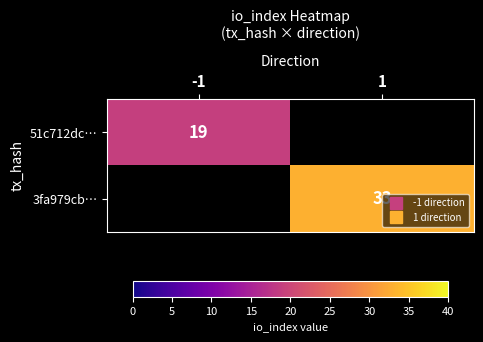

Is it true that 3fa979cb… equals 33.0 at 1?

True